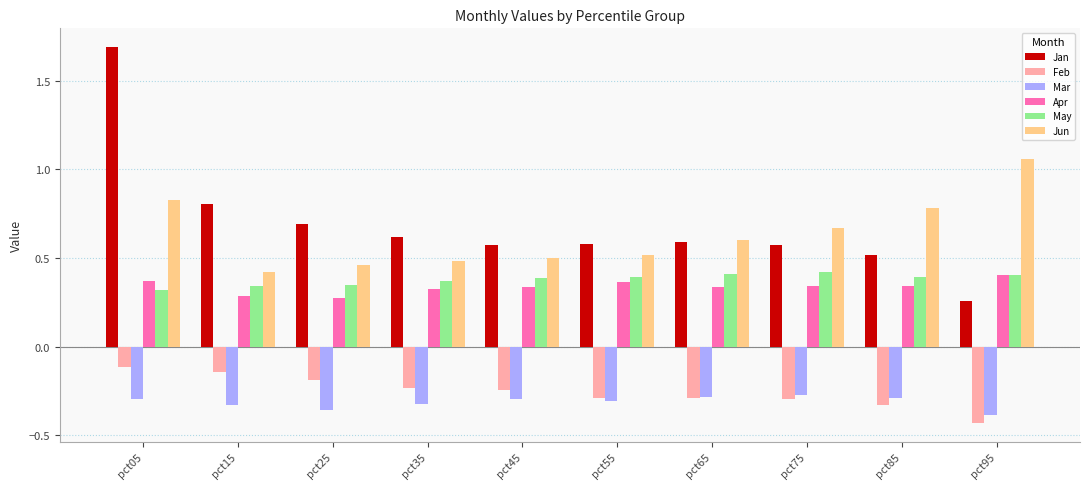

Which category has the lowest value across all series?

pct95